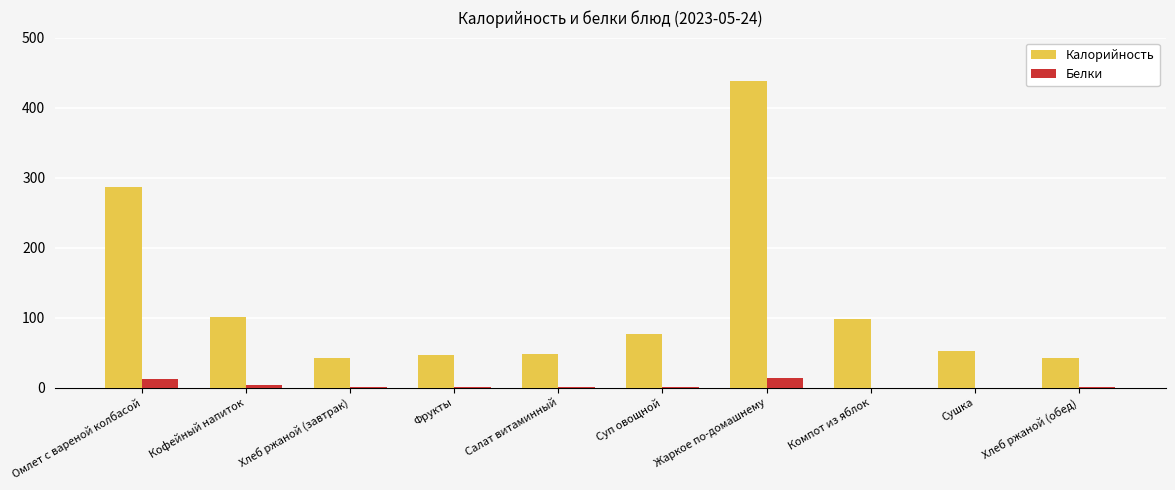

What is the greatest value displayed?

437.7